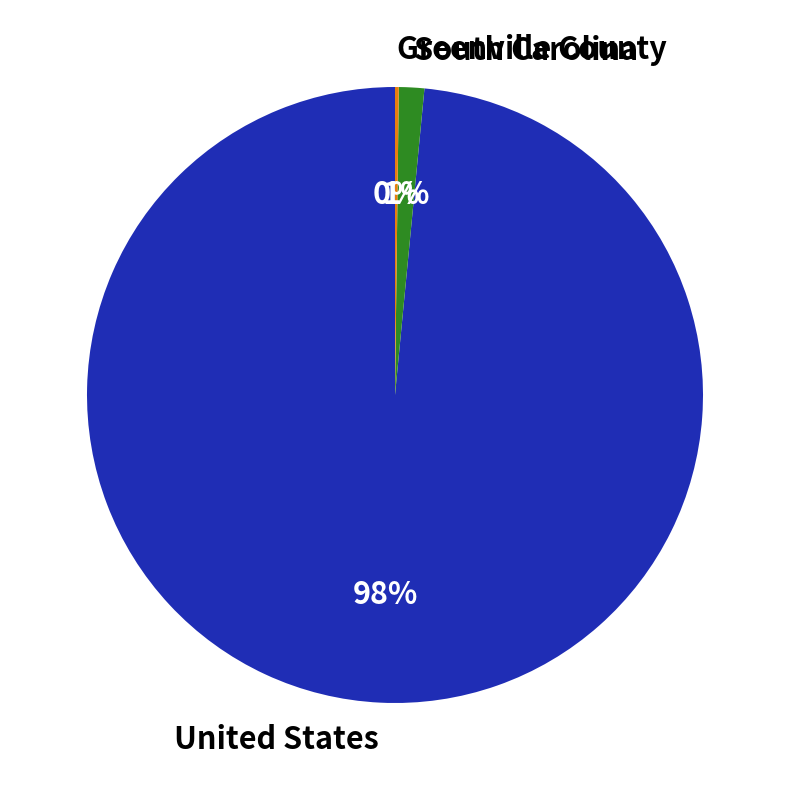

The South Carolina slice represents 10% of the pie. True or false?

False